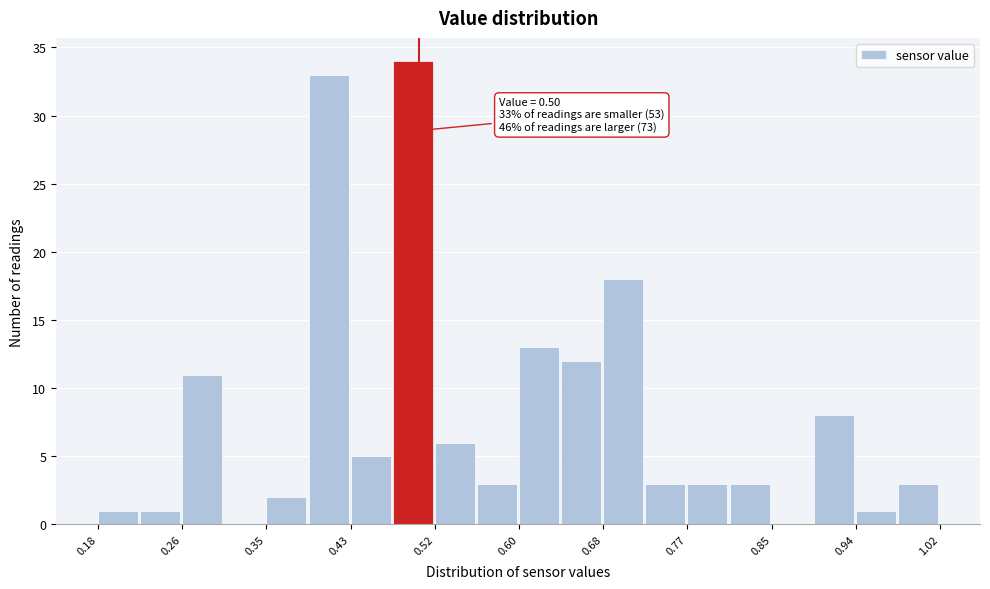

Over which range of the x-axis is the bar tallest?

0.474 to 0.516